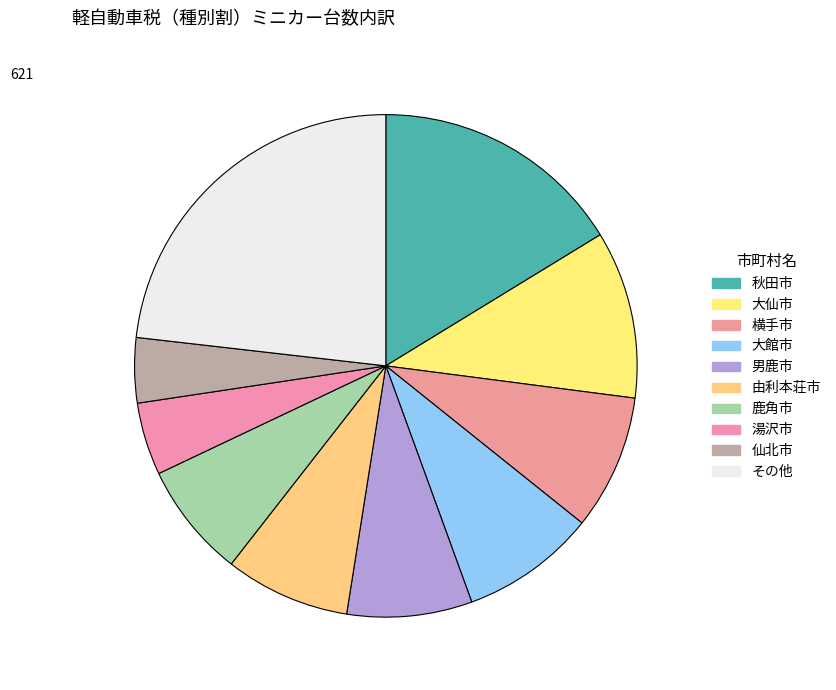

How many slices are in this pie chart?

10